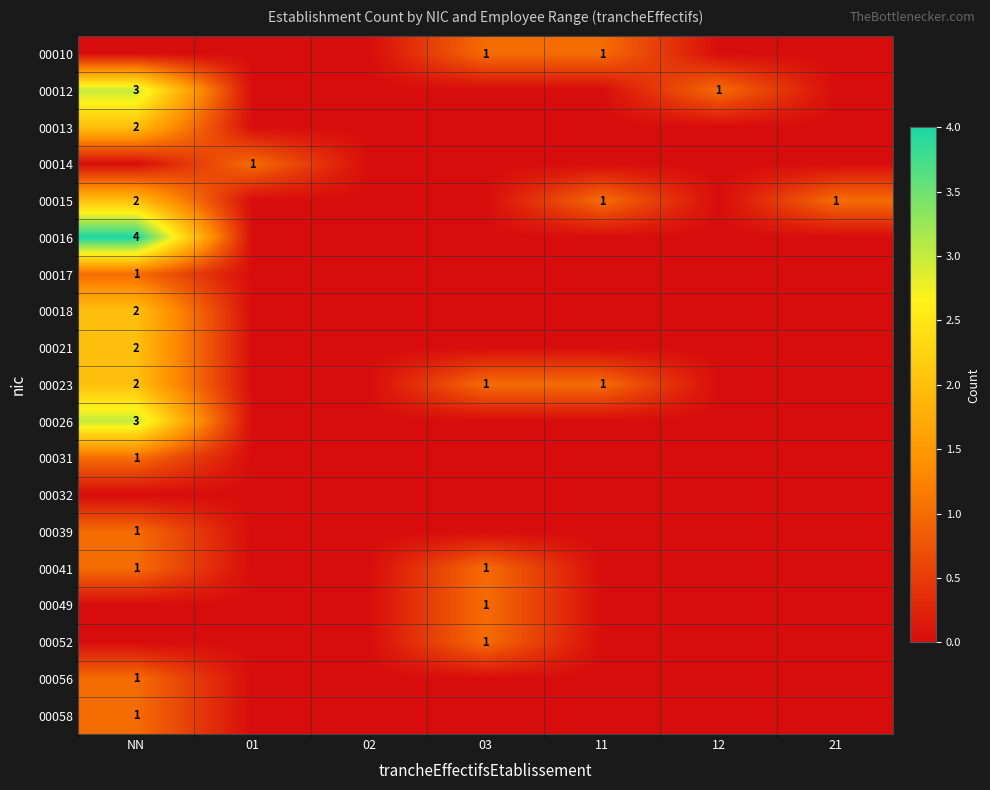

What is the difference between the highest and lowest values at 01?

1